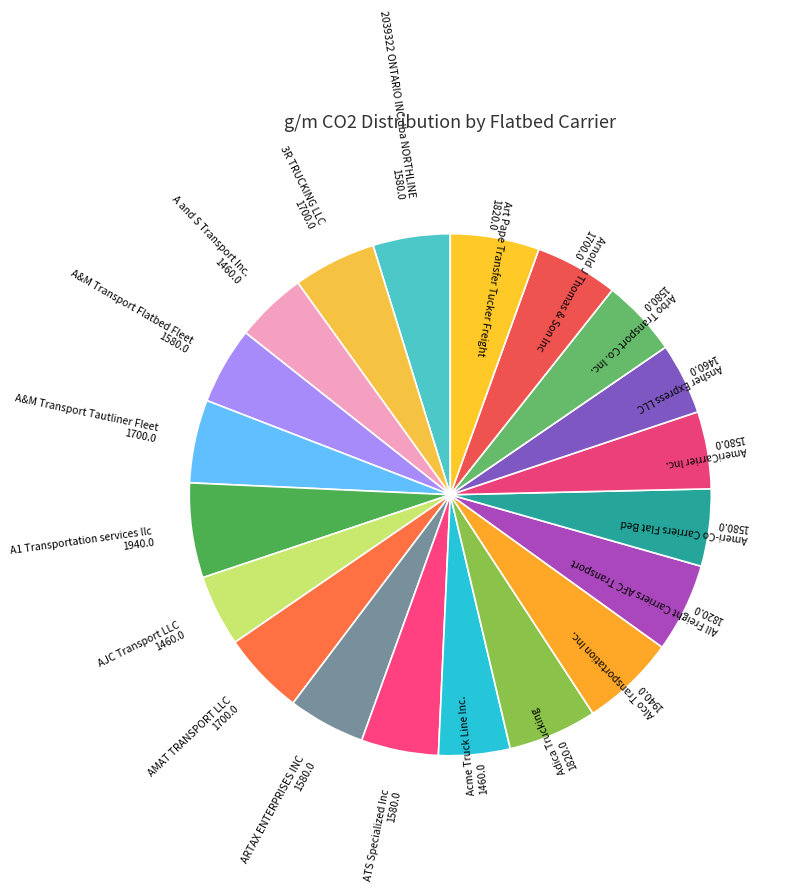

Combined, do A and S Transport Inc. and AmeriCarrier Inc. account for over 50%?

No